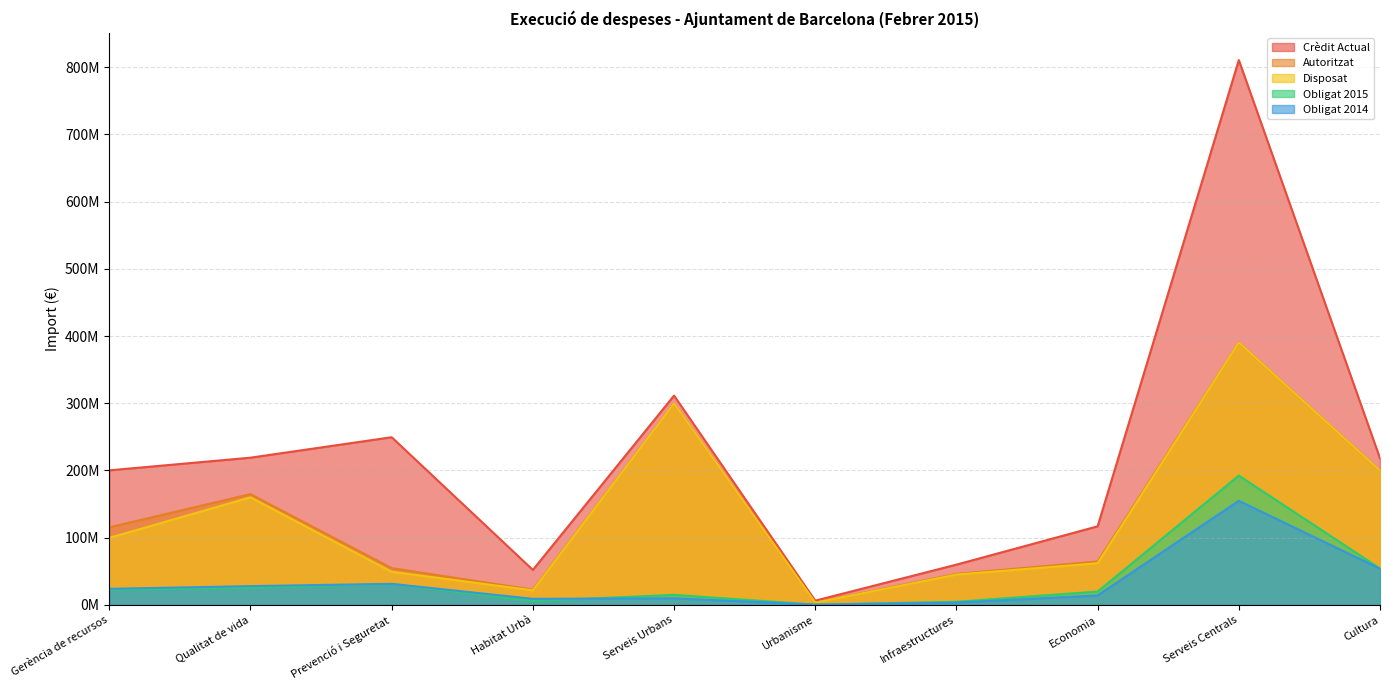

At how many categories does at least one series exceed 558657084?

1